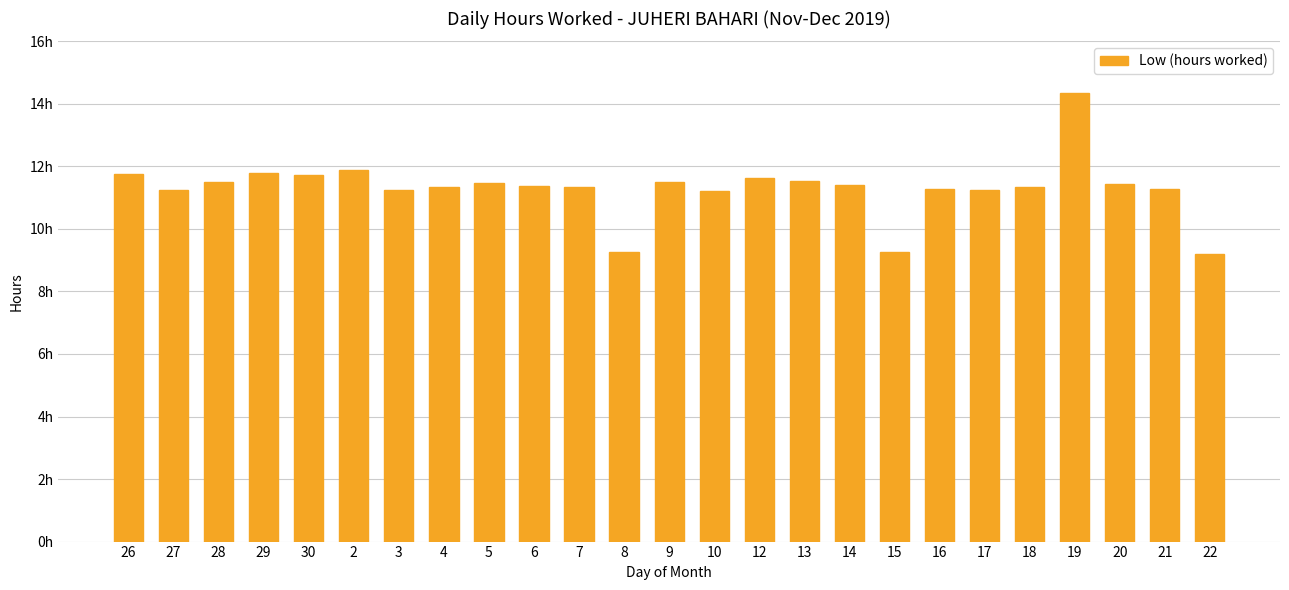

What is the label of the 2nd bar from the right?

21